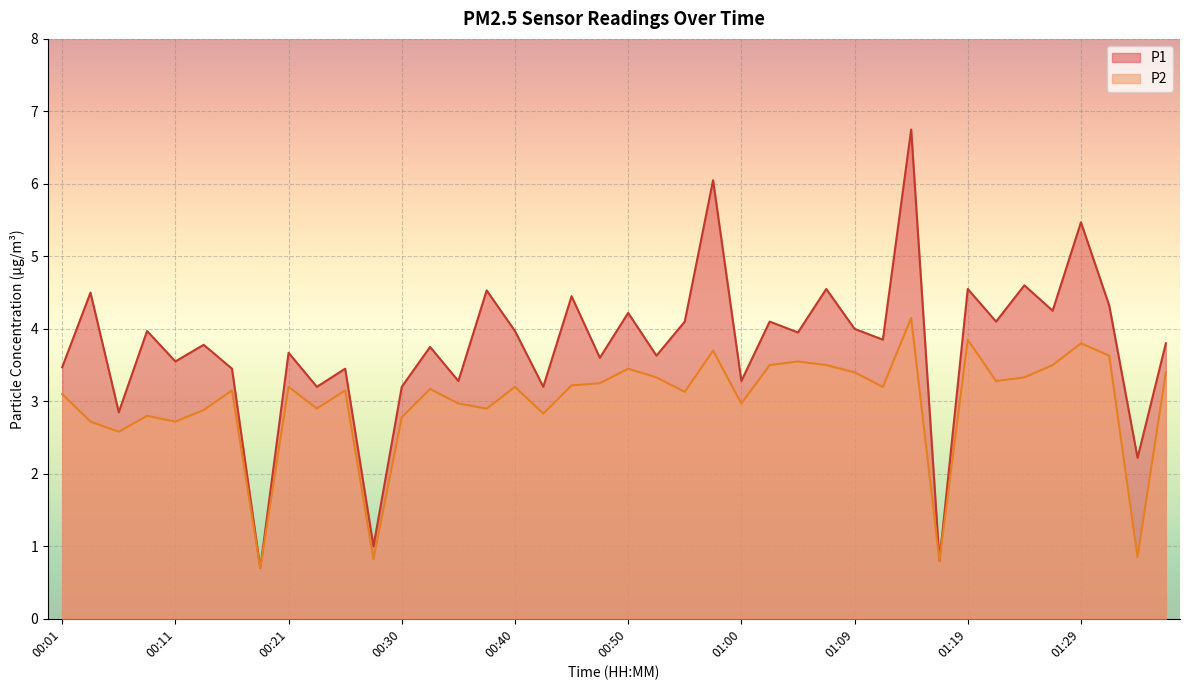

At how many categories does at least one series exceed 1?

37